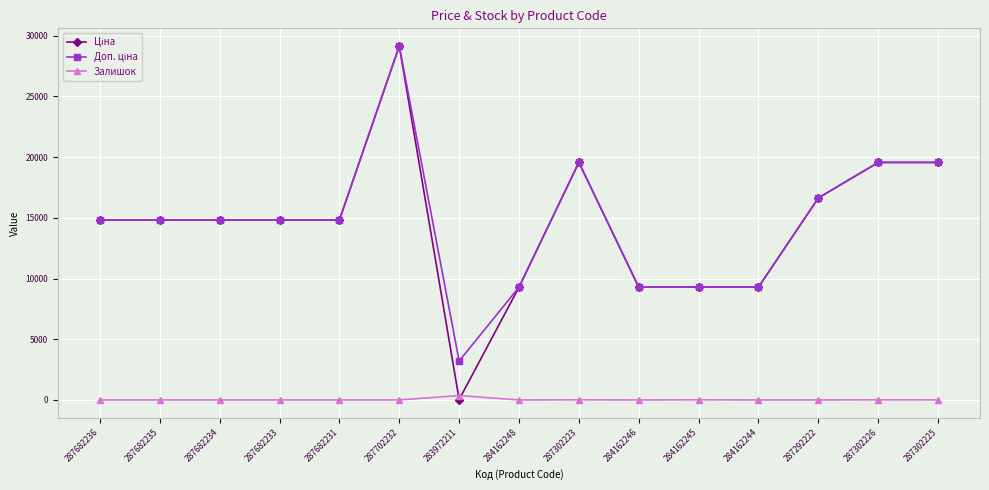

At which category is the sum across all series the highest?

287702232